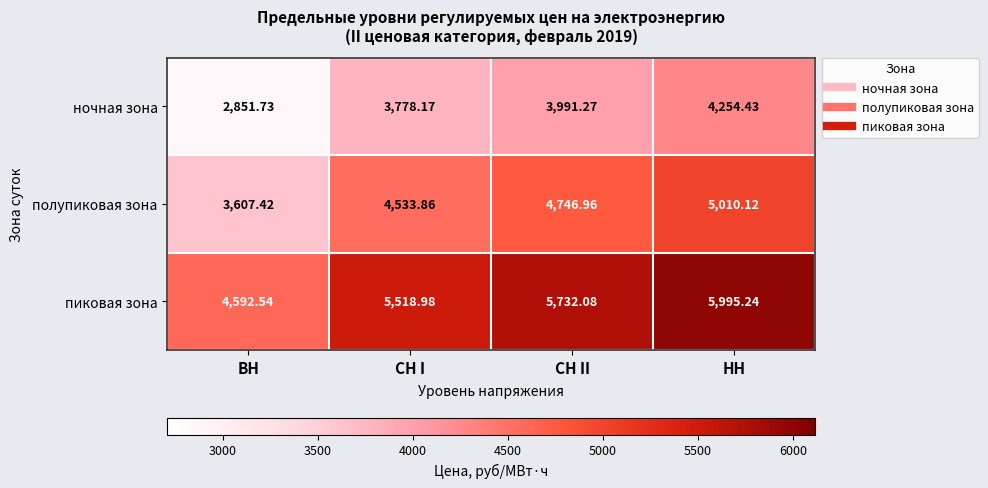

At which label does пиковая зона reach its minimum?

ВН